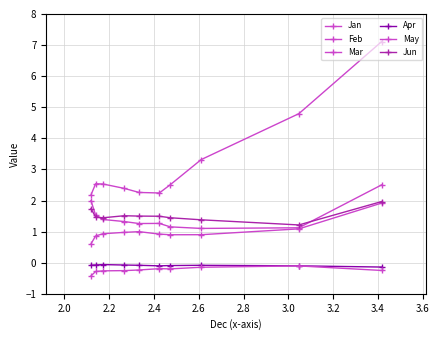

What is the difference between the maximum and minimum values in the Feb series?

1.3